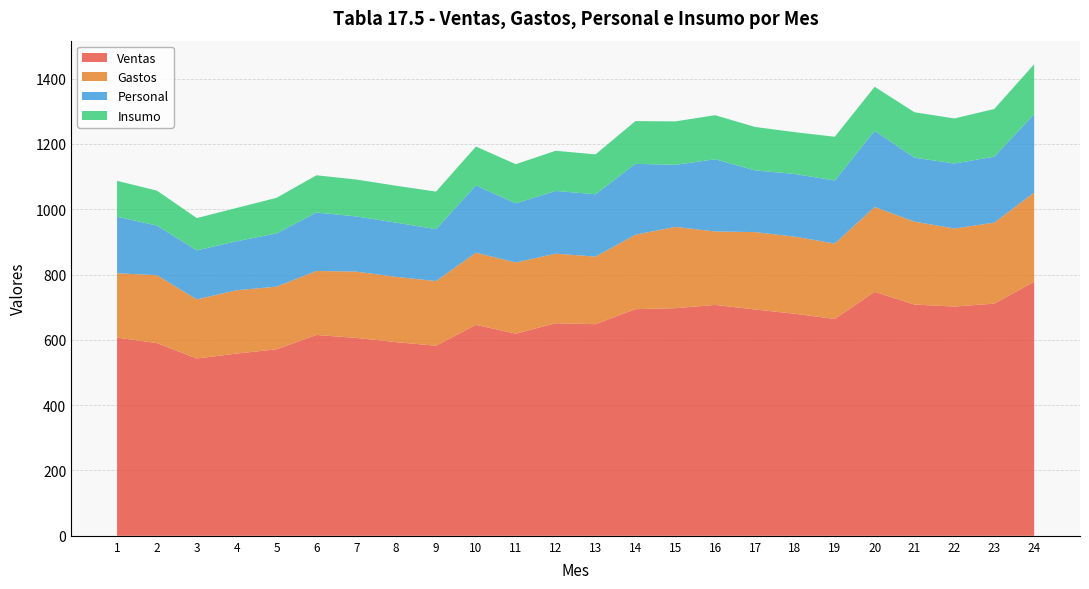

Reading left to right, what are all the values shown in this chart?

Ventas: 607	590	543	558	571	615	606	593	582	646	619	651	648	694	697	707	693	680	664	747	708	702	711	778
Gastos: 197	208	181	194	192	196	203	200	198	221	218	213	207	228	249	225	237	236	231	260	254	239	248	273
Personal: 173	152	150	150	163	179	169	166	159	206	181	192	191	217	190	221	189	192	193	233	196	199	202	240
Insumo: 110	107	99	102	109	114	113	113	115	119	120	123	122	131	133	135	133	128	134	135	139	138	146	153